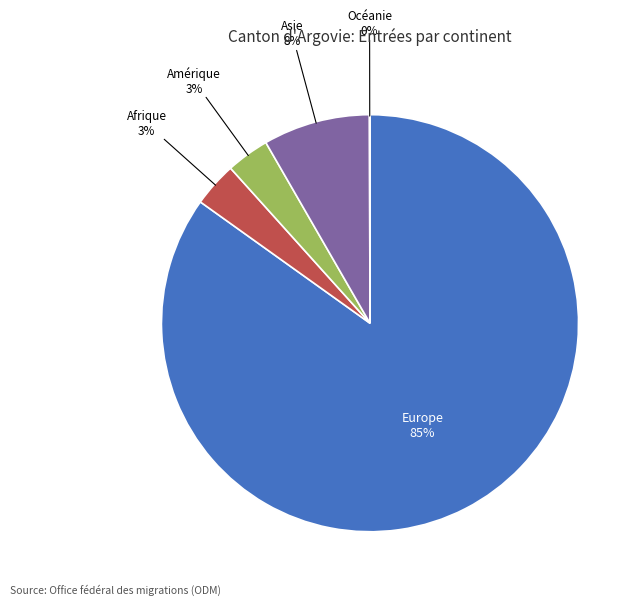

What percentage is the Amérique slice, to the nearest percent?

3%